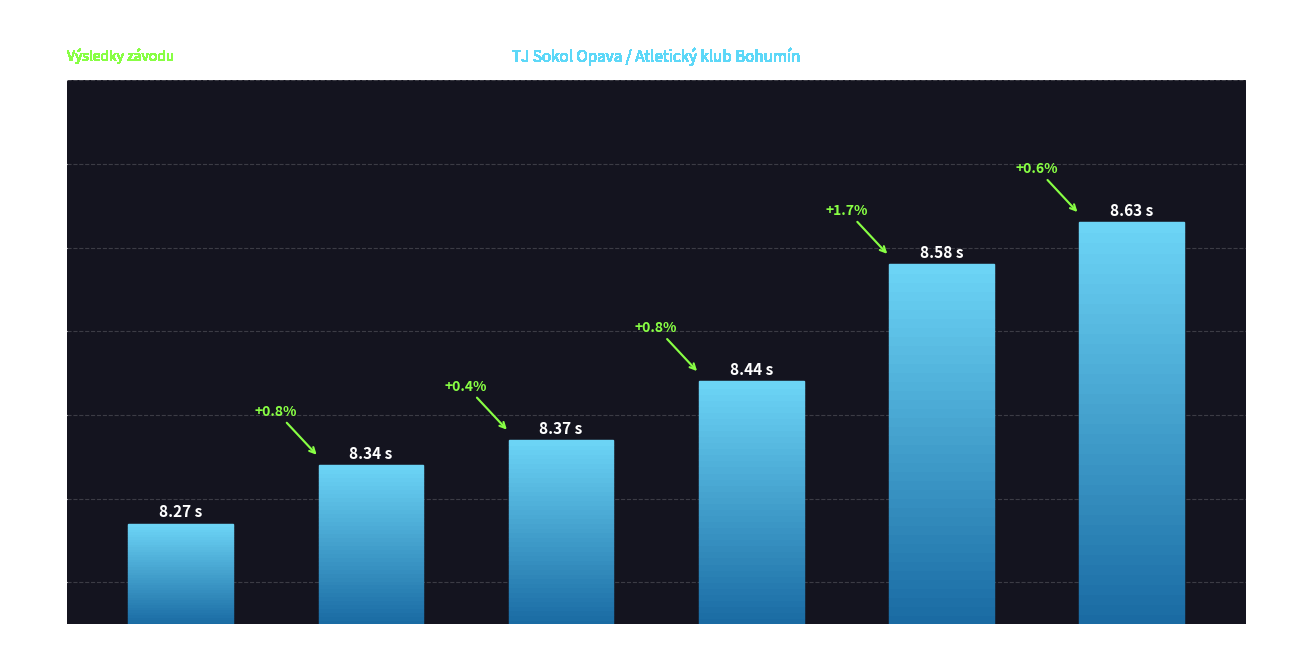

What is the average value?

8.4